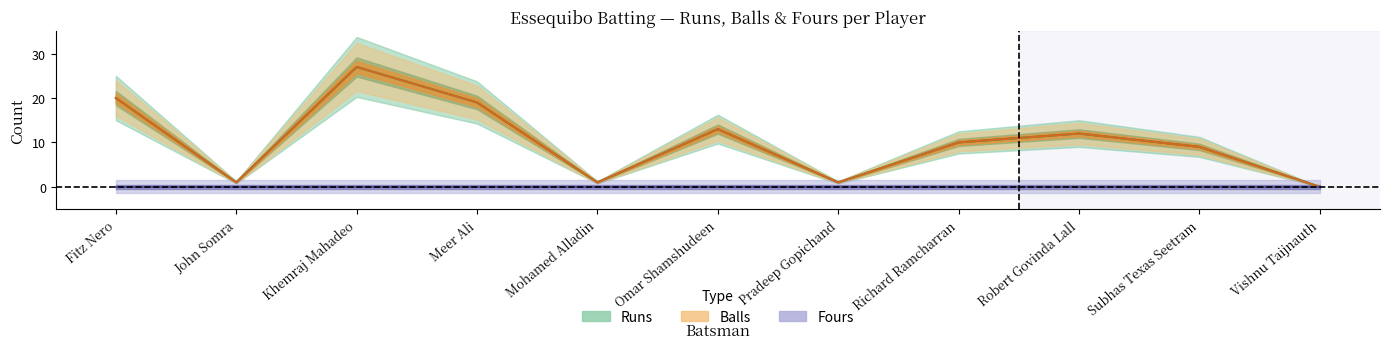

Between Mohamed Alladin and Subhas Texas Seetram, which series saw the biggest shift?

Runs